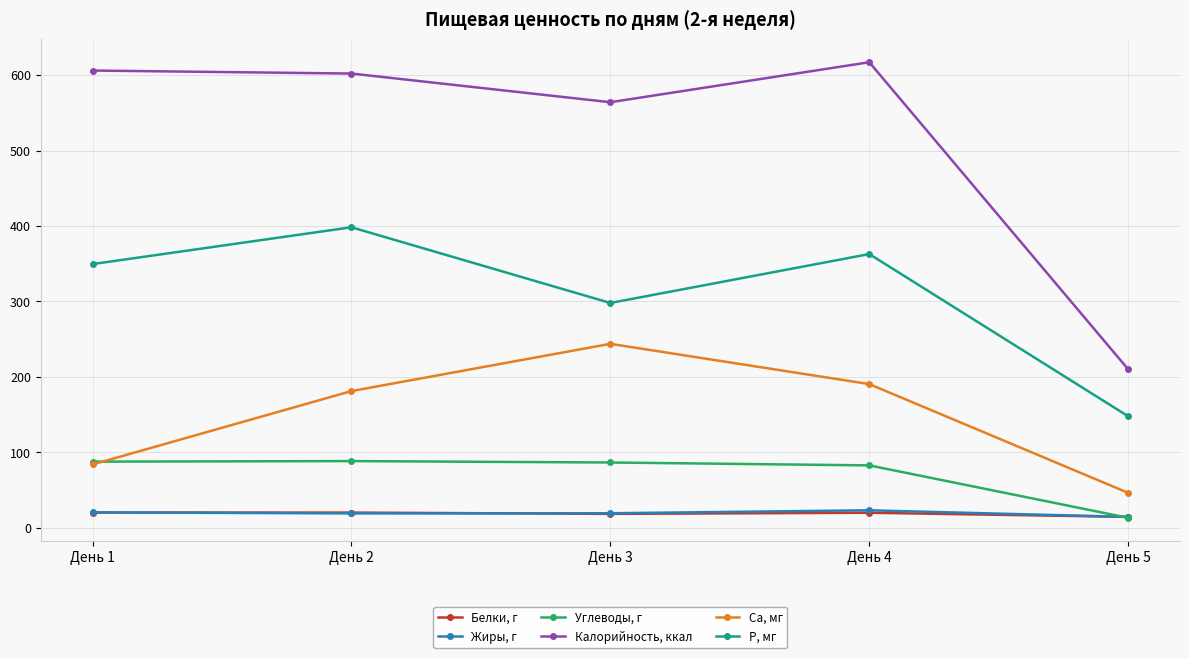

Between День 4 and День 5, which series saw the biggest shift?

Калорийность, ккал